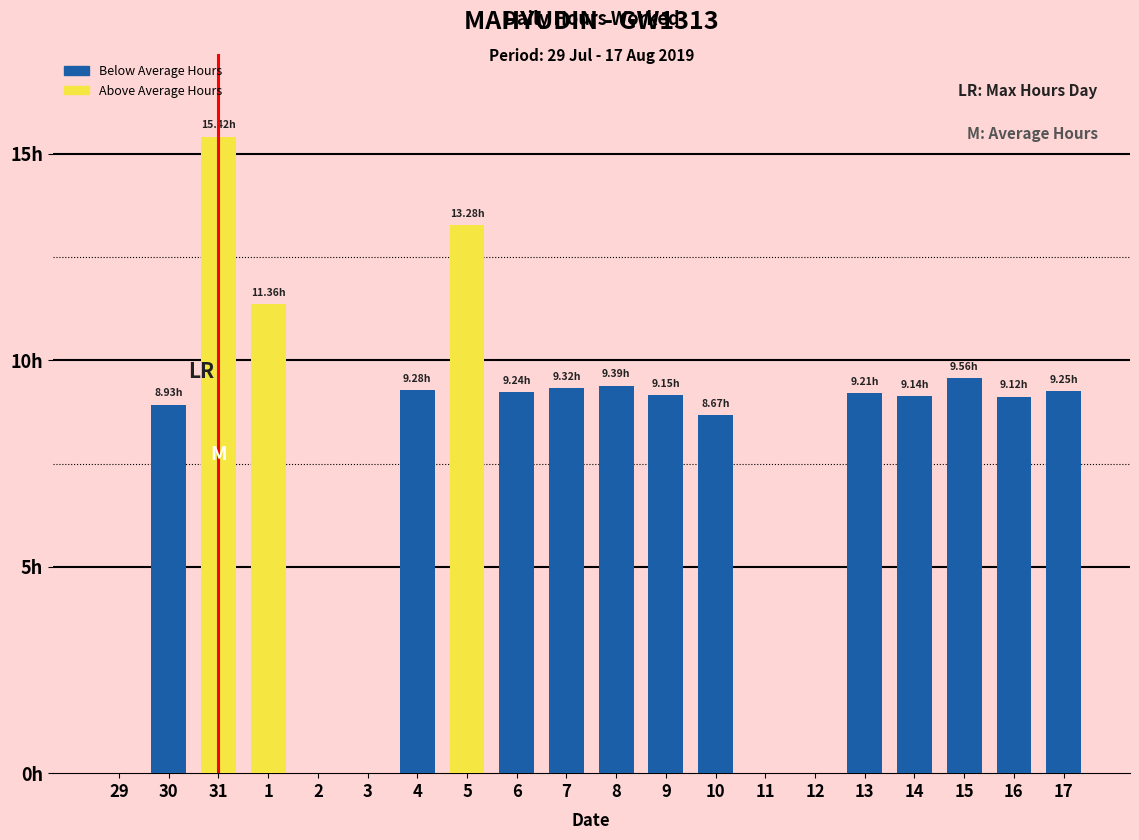

Reading left to right, extract all data points from this chart.

29=0.0	30=8.9	31=15.4	1=11.4	2=0.0	3=0.0	4=9.3	5=13.3	6=9.2	7=9.3	8=9.4	9=9.2	10=8.7	11=0.0	12=0.0	13=9.2	14=9.1	15=9.6	16=9.1	17=9.2